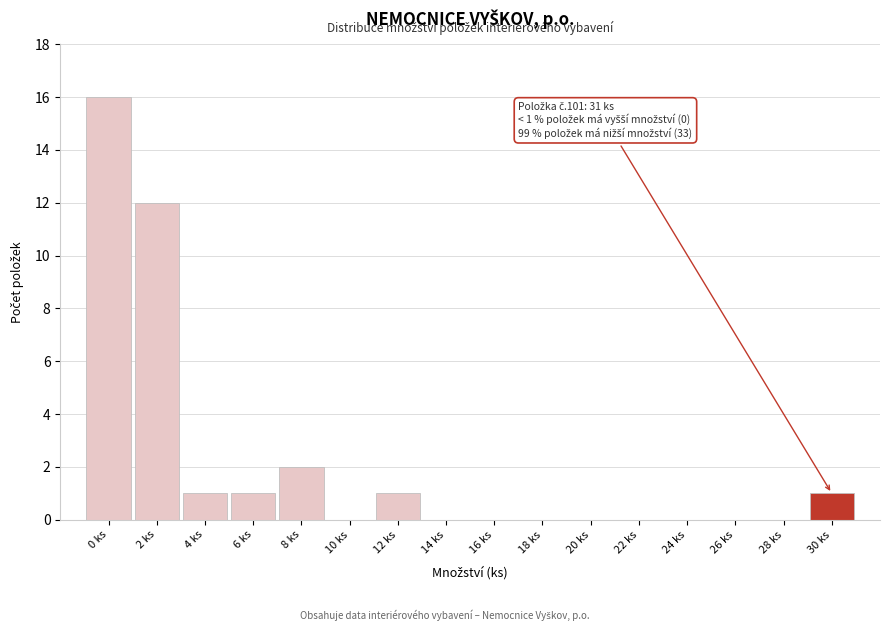

Reading left to right, extract all data points from this chart.

0 ks=16	2 ks=12	4 ks=1	6 ks=1	8 ks=2	10 ks=0	12 ks=1	14 ks=0	16 ks=0	18 ks=0	20 ks=0	22 ks=0	24 ks=0	26 ks=0	28 ks=0	30 ks=1